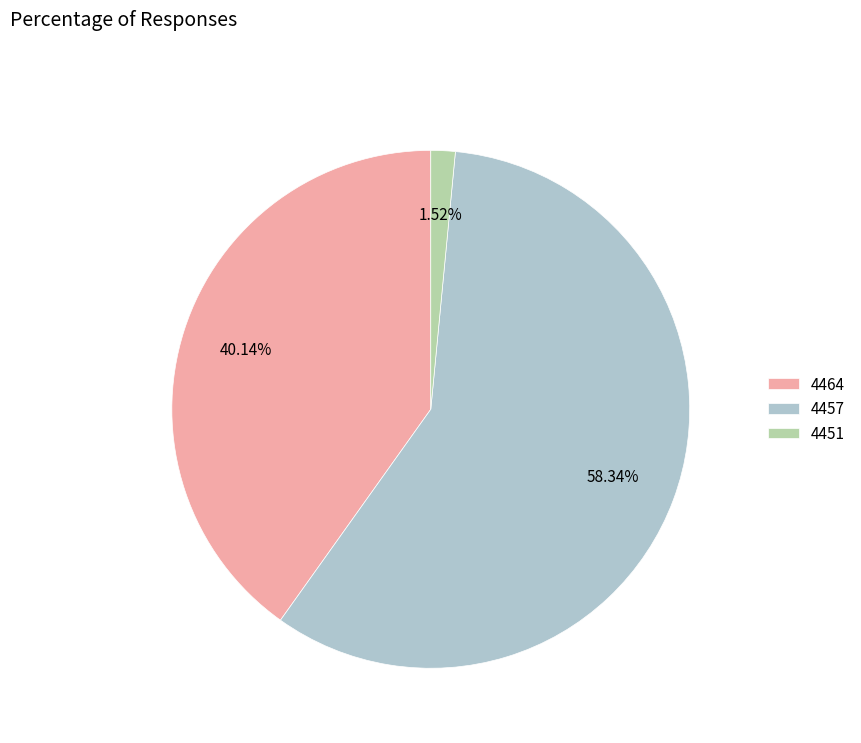

How many slices are in this pie chart?

3